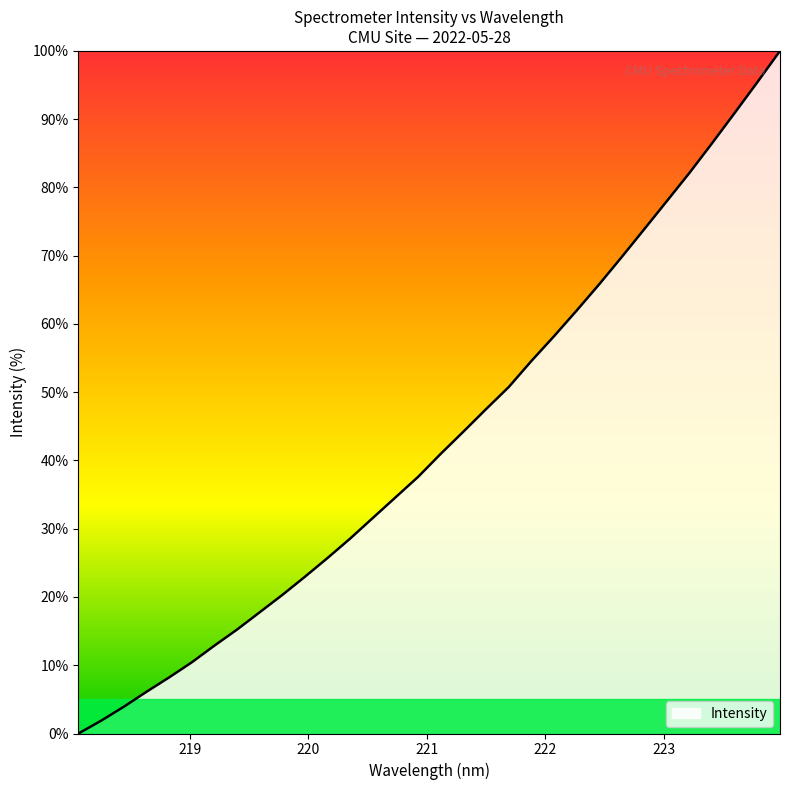

What is the difference between the maximum and minimum values?

100.0